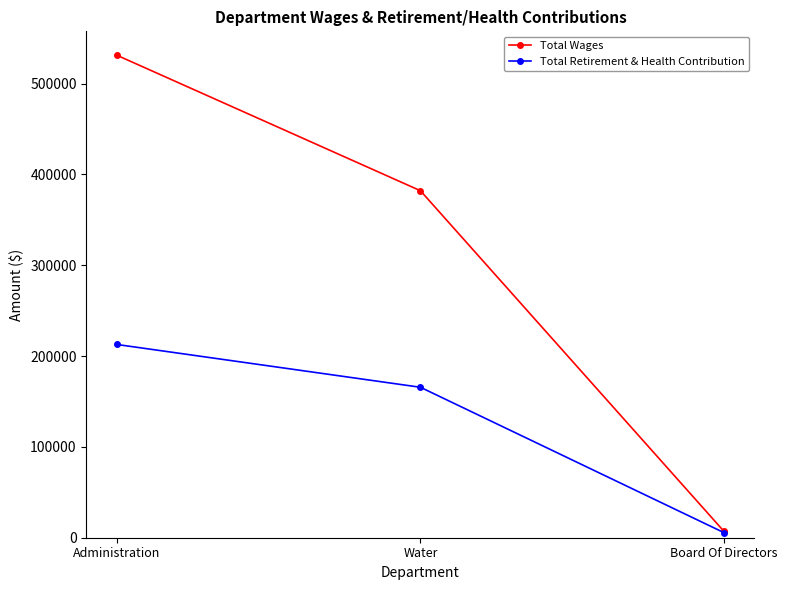

The Total Retirement & Health Contribution series shows 284472 at Administration. True or false?

False